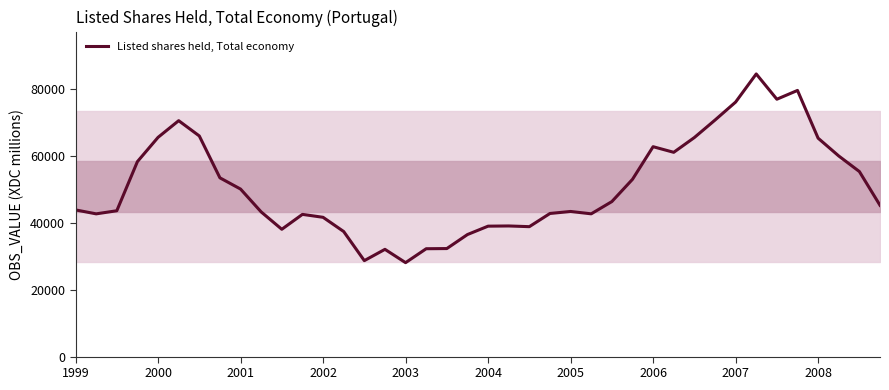

What is the smallest value displayed?

28061.3